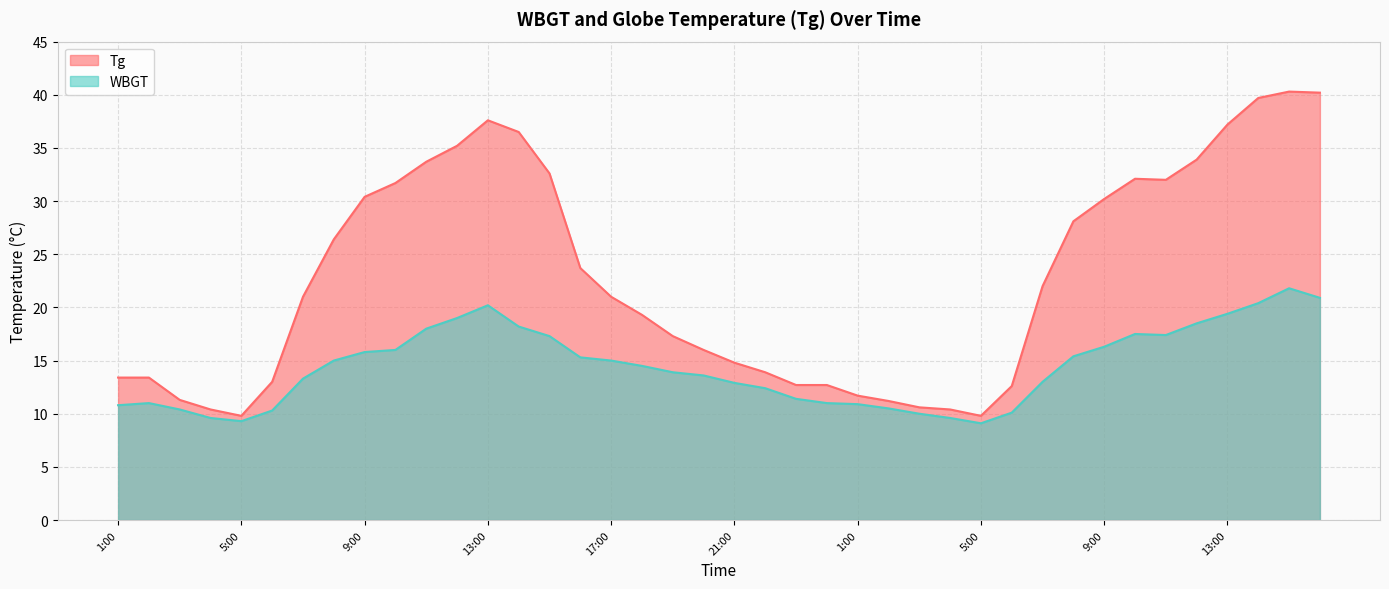

Which series has the largest range (max minus min)?

Tg